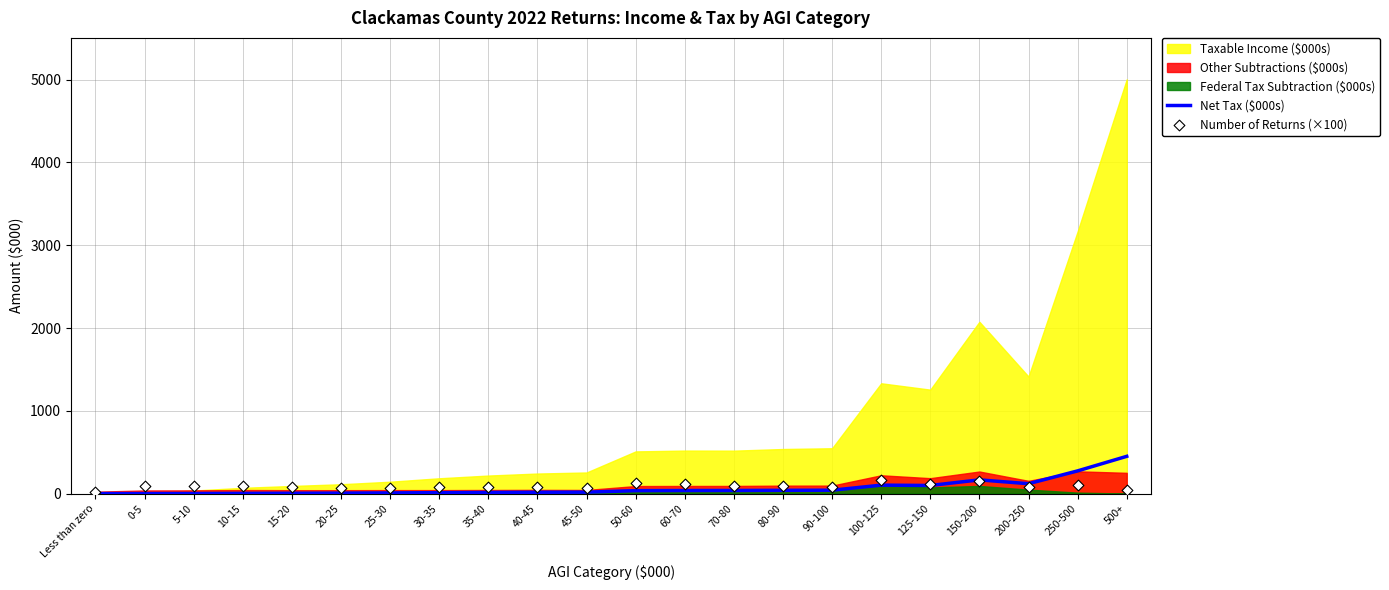

At which label does Net Tax ($000s) reach its peak?

500+